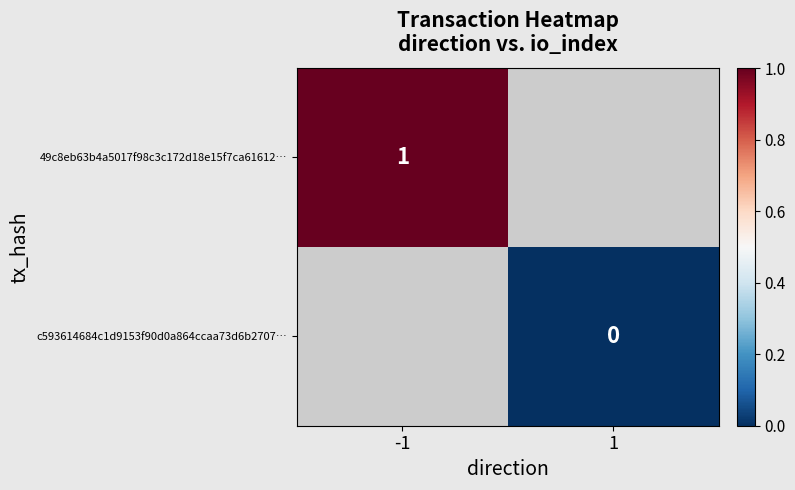

The 49c8eb63b4a5017f98c3c172d18e15f7ca61612… series shows 1 at -1. True or false?

True